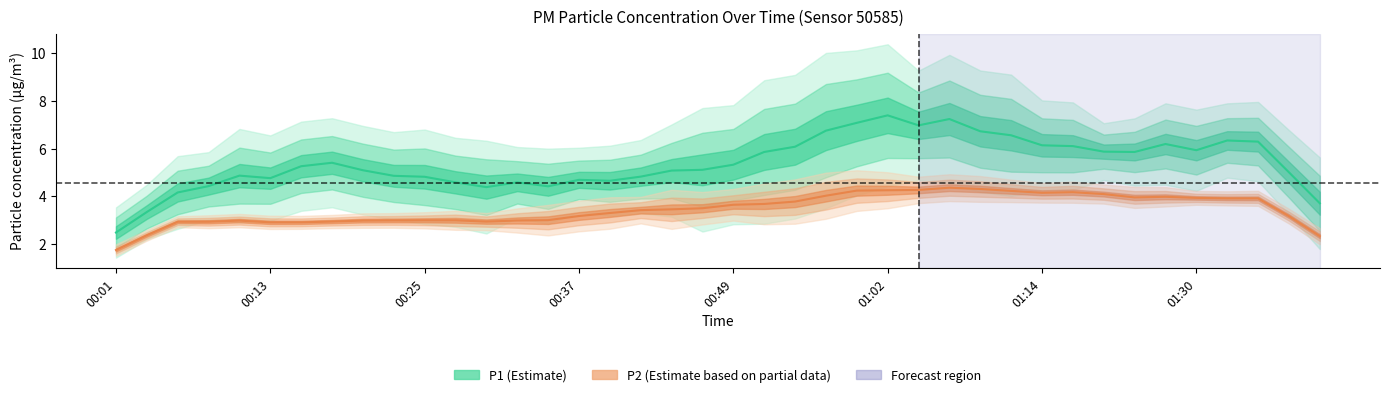

True or false: P1 and P2 cross at least once.

False